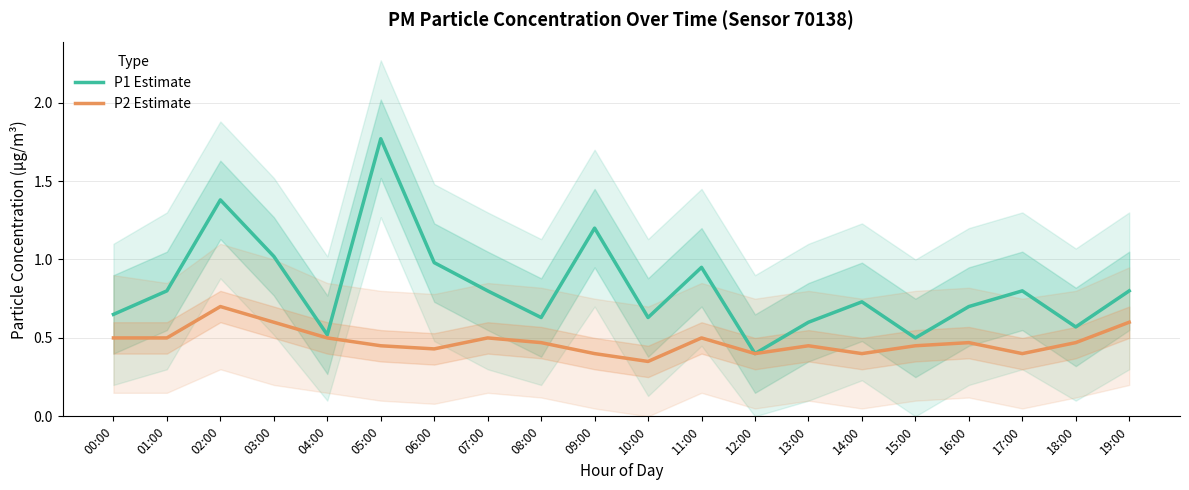

What is the value of the P2 Estimate point at the 13th from the left?

0.4